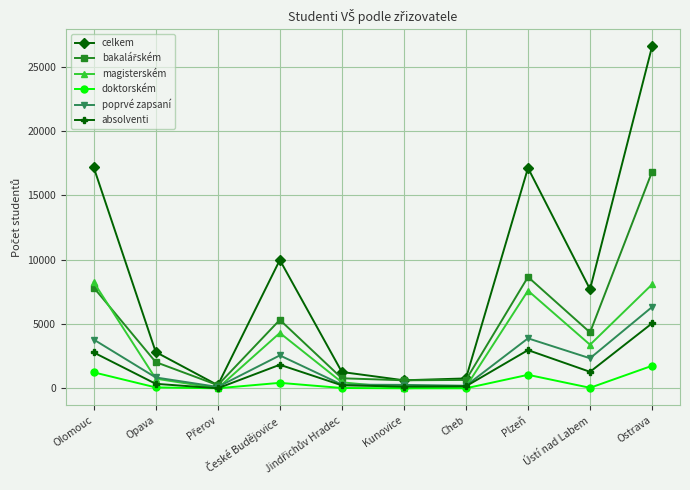

How many interior local peaks does the celkem series have?

2